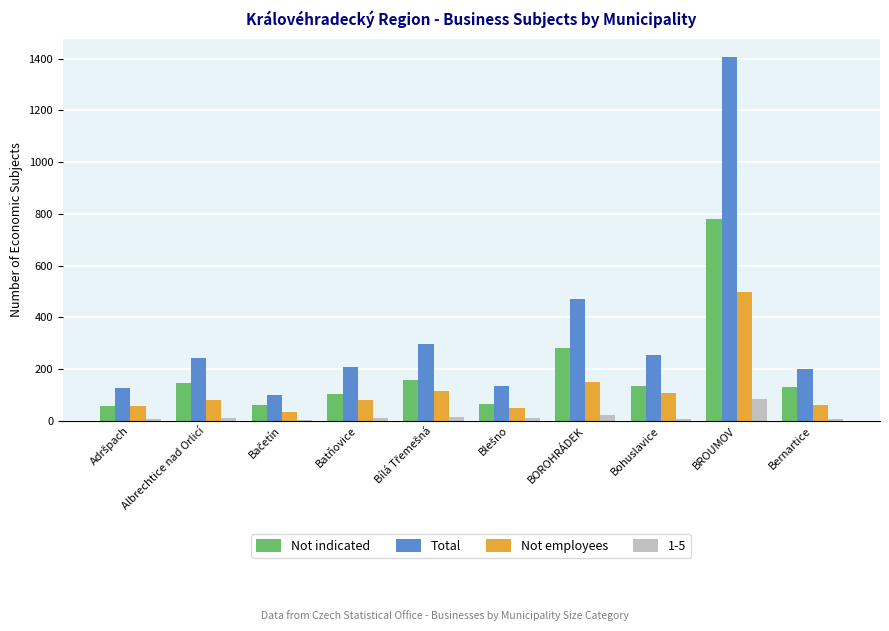

What is the approximate value of Not indicated at BOROHRÁDEK, to the nearest 100?

300